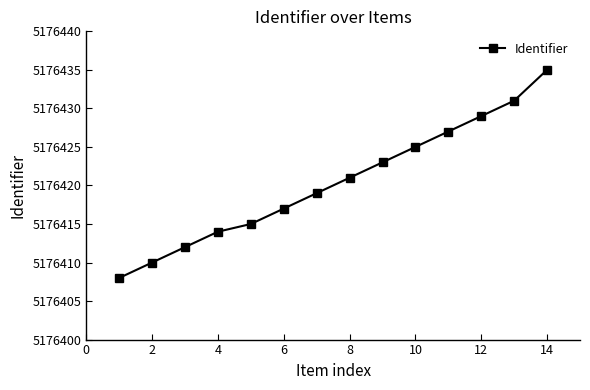

What is the value of the 9th point from the left?

5176423